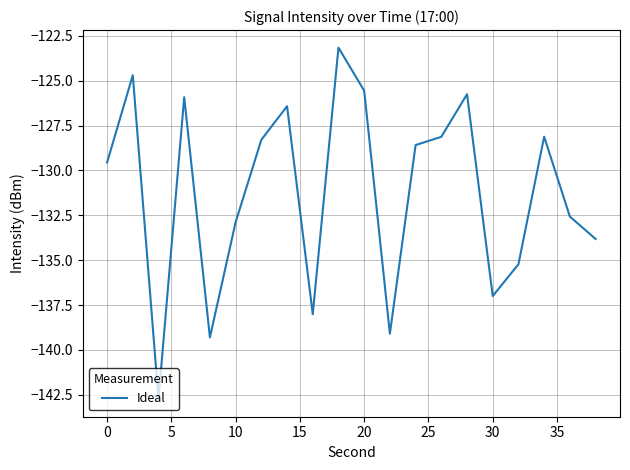

What is the minimum value shown in the chart?

-142.7